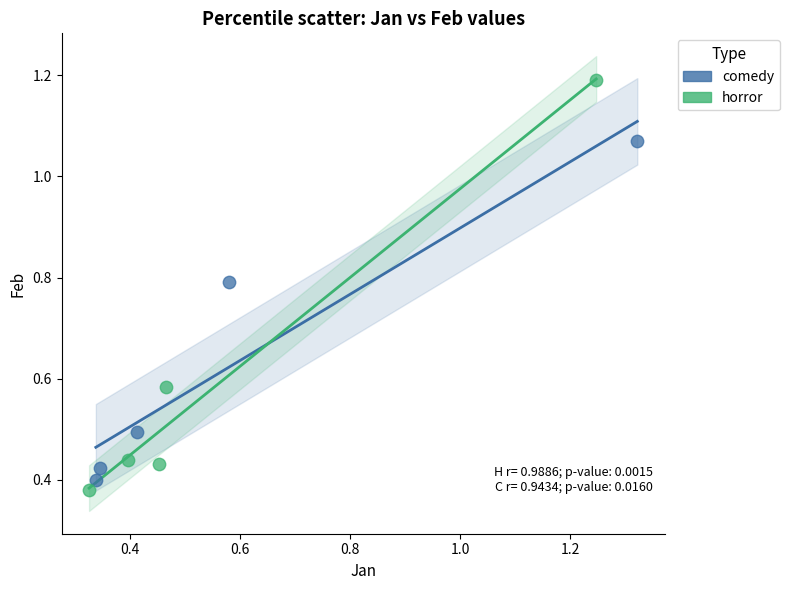

Which series reaches the maximum Y coordinate?

horror